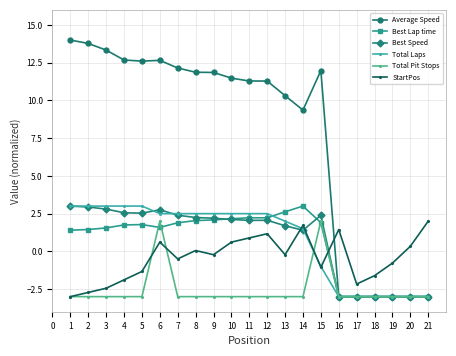

Is this an area chart (filled region under the line)?

No